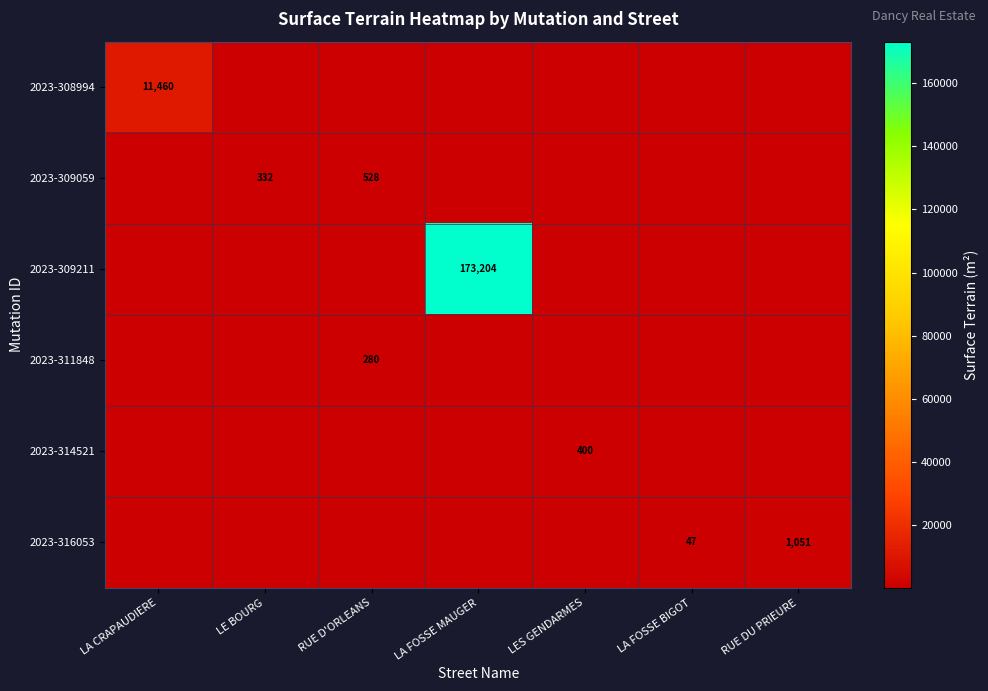

What is the difference between the 2023-309059 values at RUE D'ORLEANS and LE BOURG?

196